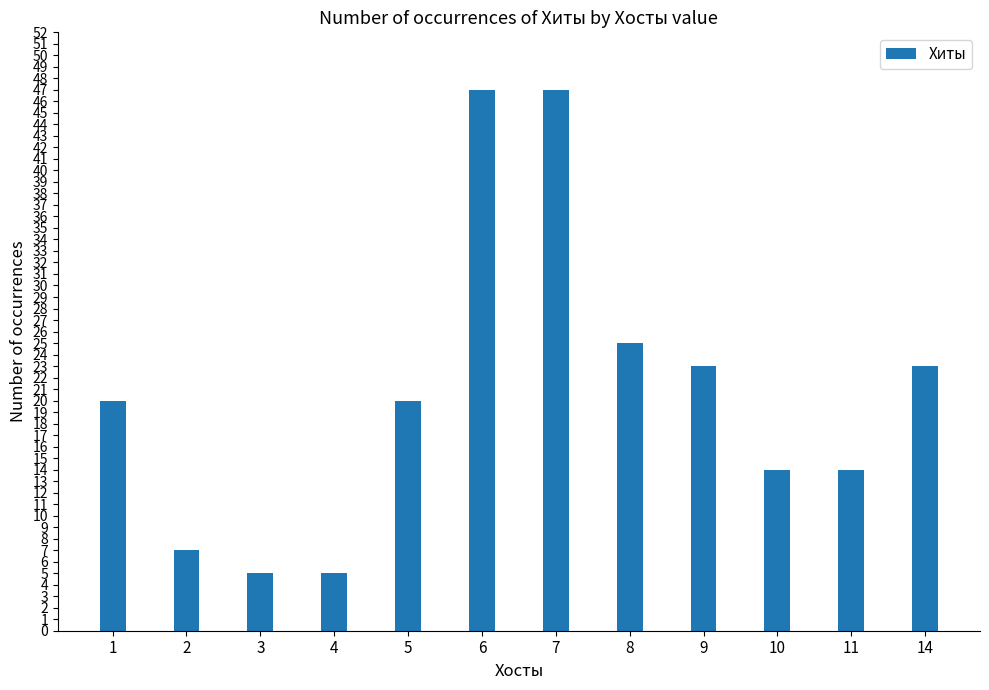

Reading left to right, extract all data points from this chart.

1=20	2=7	3=5	4=5	5=20	6=47	7=47	8=25	9=23	10=14	11=14	14=23